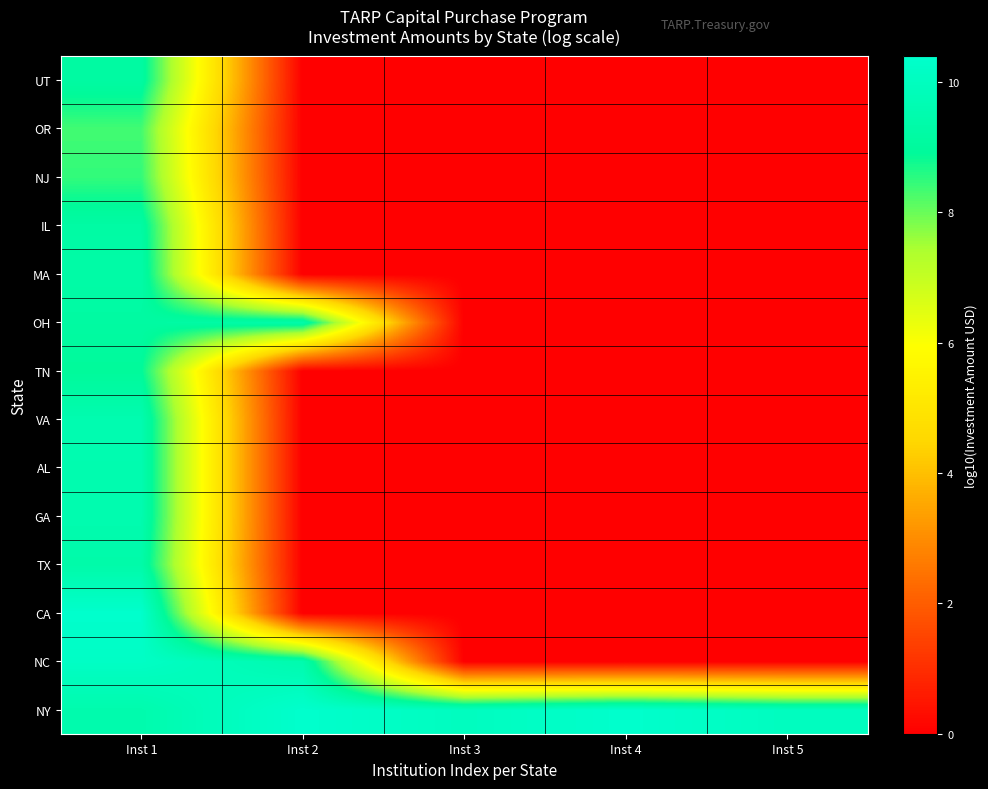

Reading left to right, extract all data points from this chart.

NY: Inst 1=9.5	Inst 2=10.4	Inst 3=10.0	Inst 4=10.4	Inst 5=10.0
NC: Inst 1=10.2	Inst 2=9.5	Inst 3=0.0	Inst 4=0.0	Inst 5=0.0
CA: Inst 1=10.4	Inst 2=0.0	Inst 3=0.0	Inst 4=0.0	Inst 5=0.0
TX: Inst 1=9.4	Inst 2=0.0	Inst 3=0.0	Inst 4=0.0	Inst 5=0.0
GA: Inst 1=9.5	Inst 2=0.0	Inst 3=0.0	Inst 4=0.0	Inst 5=0.0
AL: Inst 1=9.5	Inst 2=0.0	Inst 3=0.0	Inst 4=0.0	Inst 5=0.0
VA: Inst 1=9.6	Inst 2=0.0	Inst 3=0.0	Inst 4=0.0	Inst 5=0.0
TN: Inst 1=8.9	Inst 2=0.0	Inst 3=0.0	Inst 4=0.0	Inst 5=0.0
OH: Inst 1=9.1	Inst 2=9.4	Inst 3=0.0	Inst 4=0.0	Inst 5=0.0
MA: Inst 1=9.3	Inst 2=0.0	Inst 3=0.0	Inst 4=0.0	Inst 5=0.0
IL: Inst 1=9.2	Inst 2=0.0	Inst 3=0.0	Inst 4=0.0	Inst 5=0.0
NJ: Inst 1=8.5	Inst 2=0.0	Inst 3=0.0	Inst 4=0.0	Inst 5=0.0
OR: Inst 1=8.3	Inst 2=0.0	Inst 3=0.0	Inst 4=0.0	Inst 5=0.0
UT: Inst 1=9.1	Inst 2=0.0	Inst 3=0.0	Inst 4=0.0	Inst 5=0.0